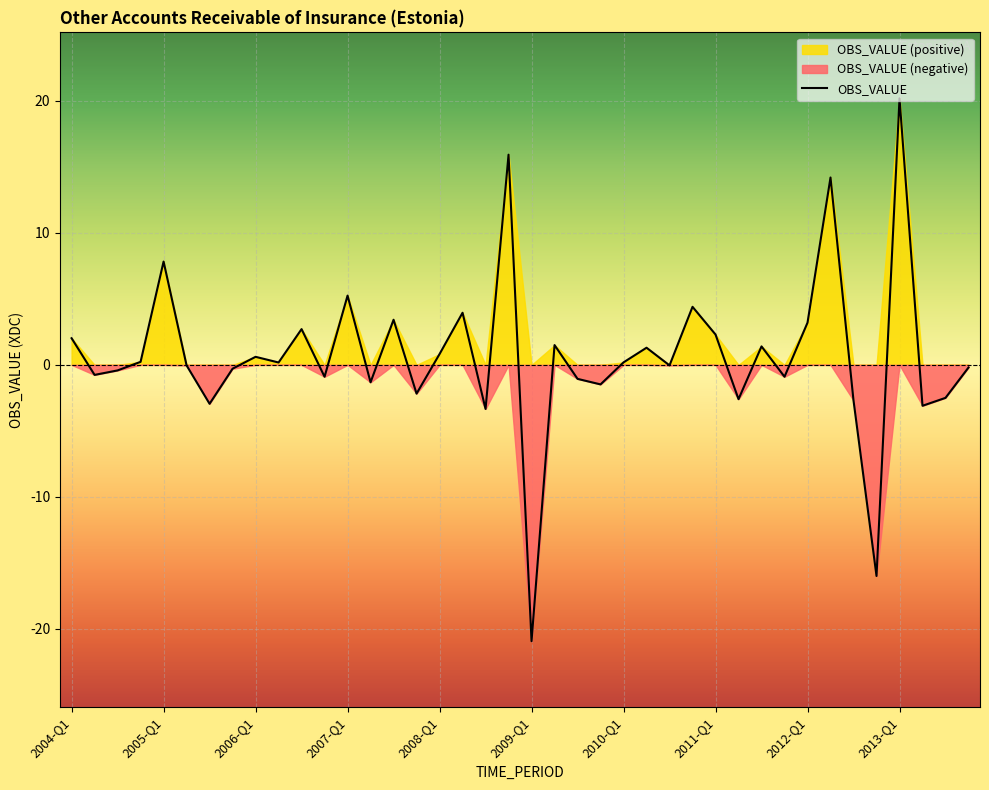

What is the difference between the second highest and second lowest values?

31.9